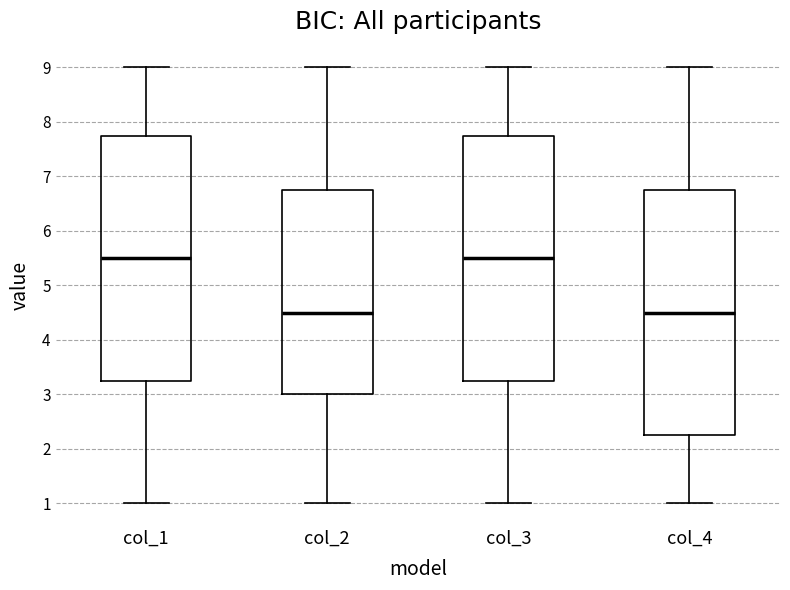

Reading left to right, read every box against the y-axis: the position of its median line, the range the box covers, and the ends of its whiskers. The values are not printed on the chart, so give them approximately, as read against the axis.

col_1: median 5.5, box 3.3 to 7.8, whiskers 1.0 to 9.0
col_2: median 4.5, box 3.0 to 6.8, whiskers 1.0 to 9.0
col_3: median 5.5, box 3.3 to 7.8, whiskers 1.0 to 9.0
col_4: median 4.5, box 2.3 to 6.8, whiskers 1.0 to 9.0